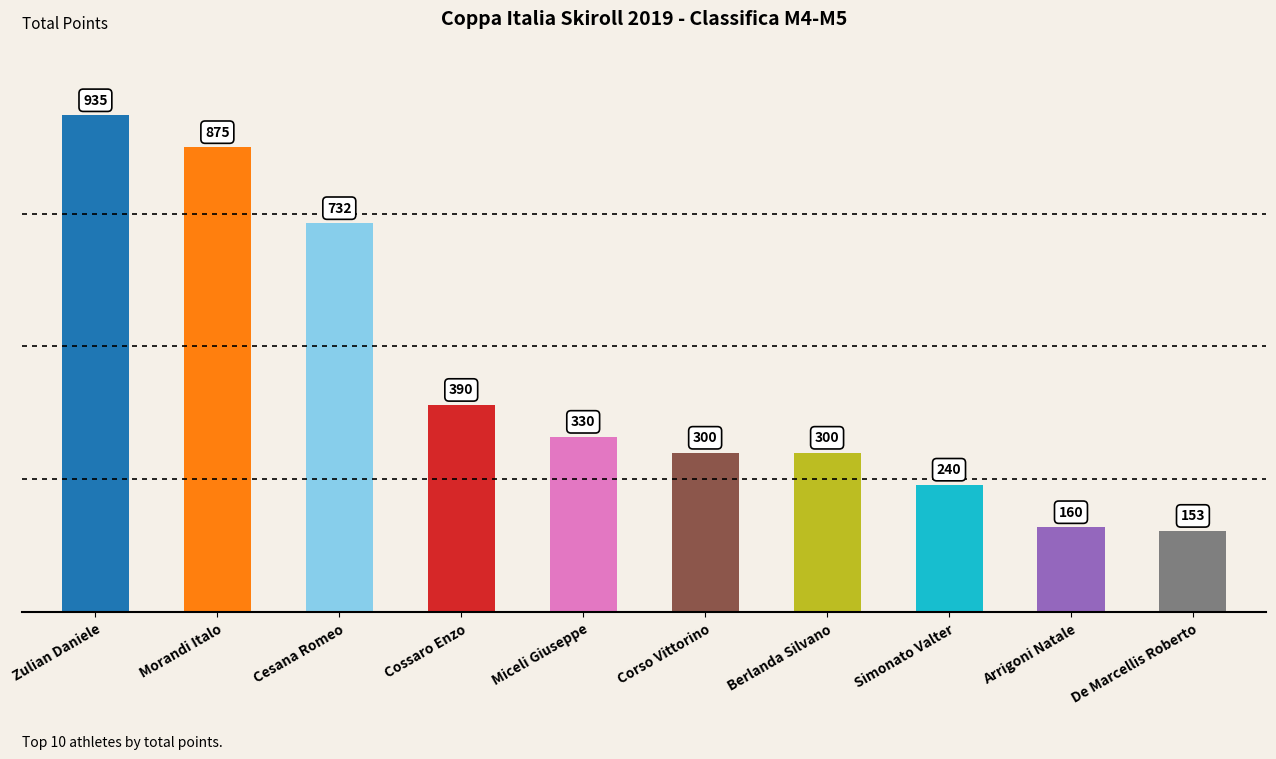

The chart shows a value of 732 at Cesana Romeo. True or false?

True